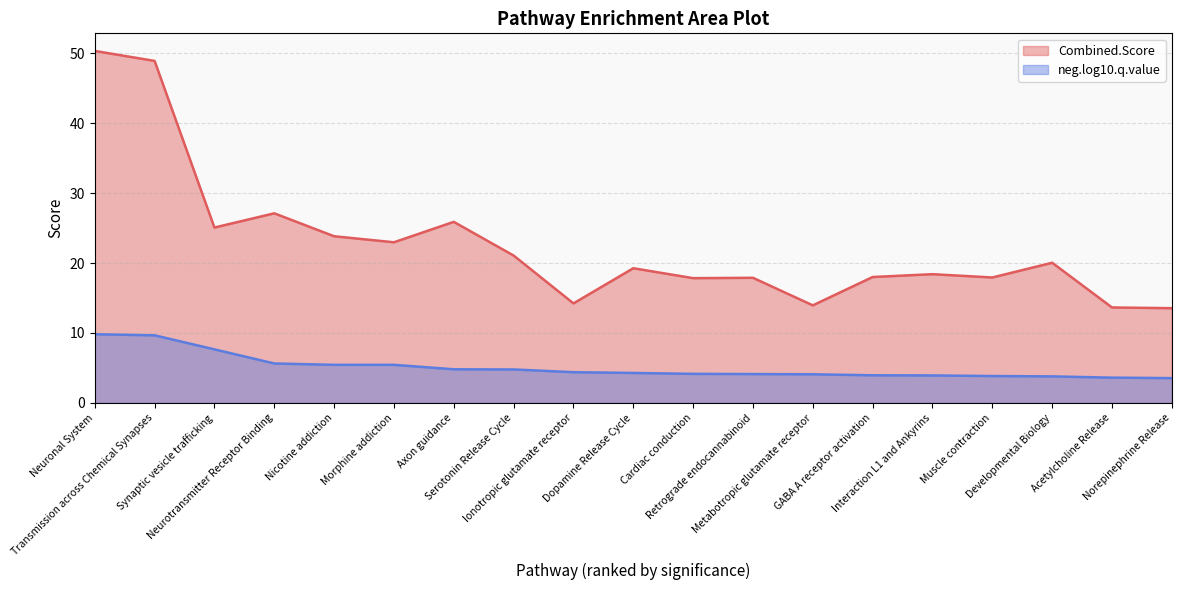

List the labels in order of Combined.Score value, largest first.

Neuronal System, Transmission across Chemical Synapses, Neurotransmitter Receptor Binding, Axon guidance, Synaptic vesicle trafficking, Nicotine addiction, Morphine addiction, Serotonin Release Cycle, Developmental Biology, Dopamine Release Cycle, Interaction L1 and Ankyrins, GABA A receptor activation, Muscle contraction, Retrograde endocannabinoid, Cardiac conduction, Ionotropic glutamate receptor, Metabotropic glutamate receptor, Acetylcholine Release, Norepinephrine Release